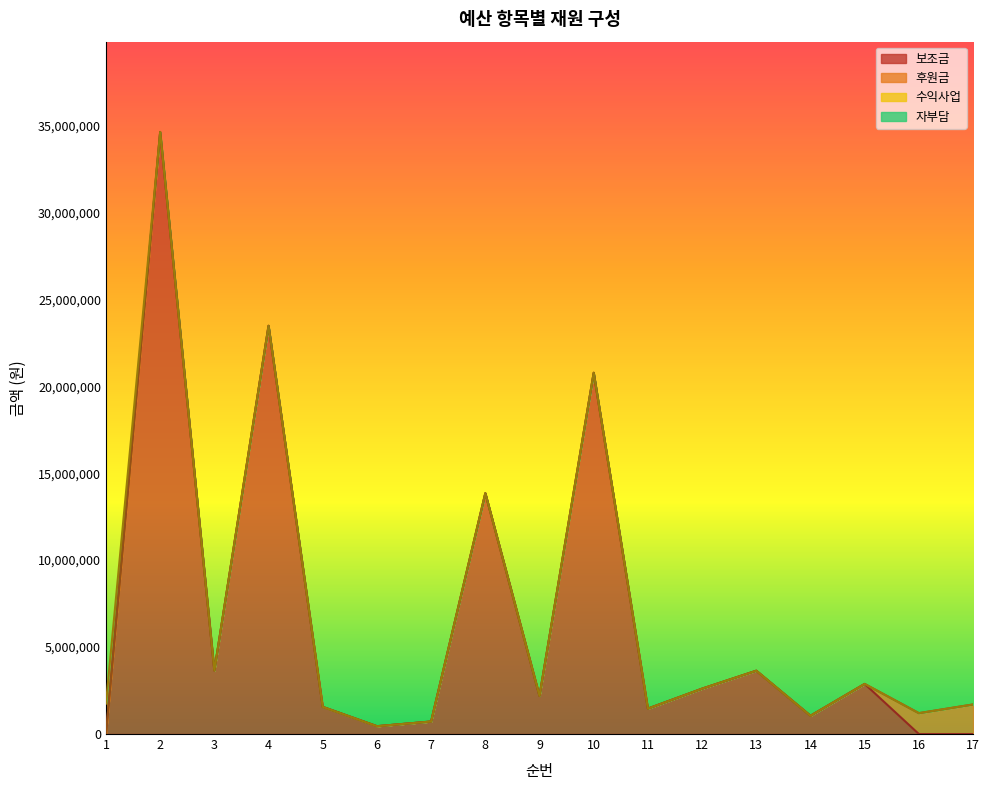

True or false: 보조금 and 후원금 cross at least once.

True